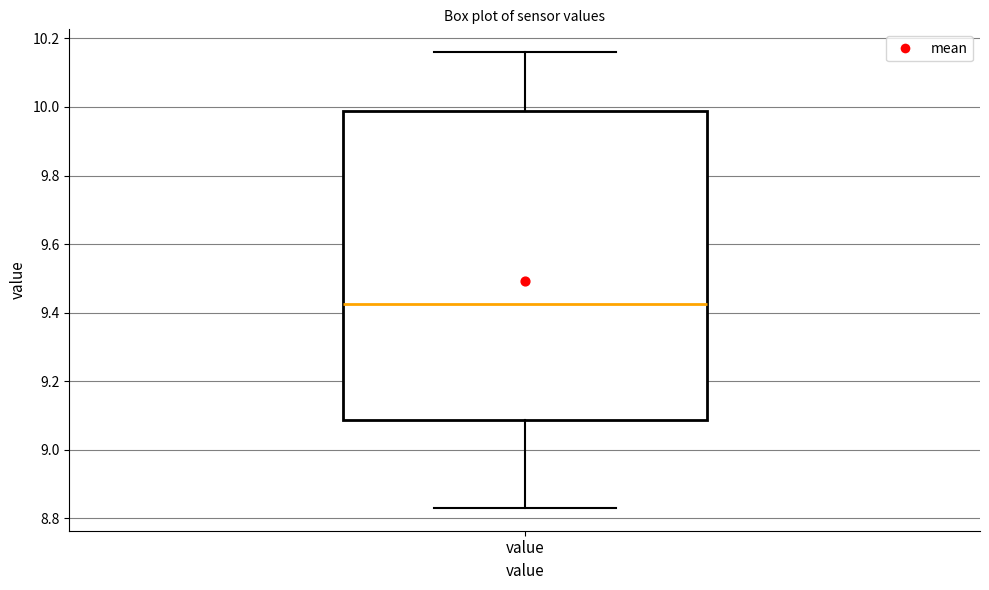

Transcribe this box plot: give where the median line is, the range the box spans, and where the two whiskers end, as read against the y-axis. The values are not printed on the chart, so give them approximately, as read against the axis.

median 9.42, box 9.08 to 9.98, whiskers 8.84 to 10.16